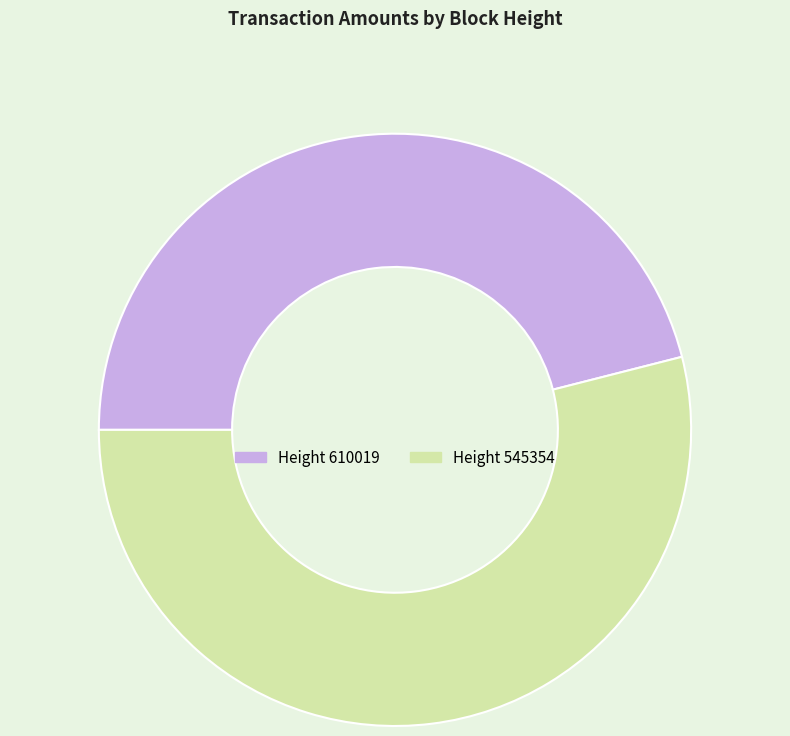

How many slices are in this pie chart?

2